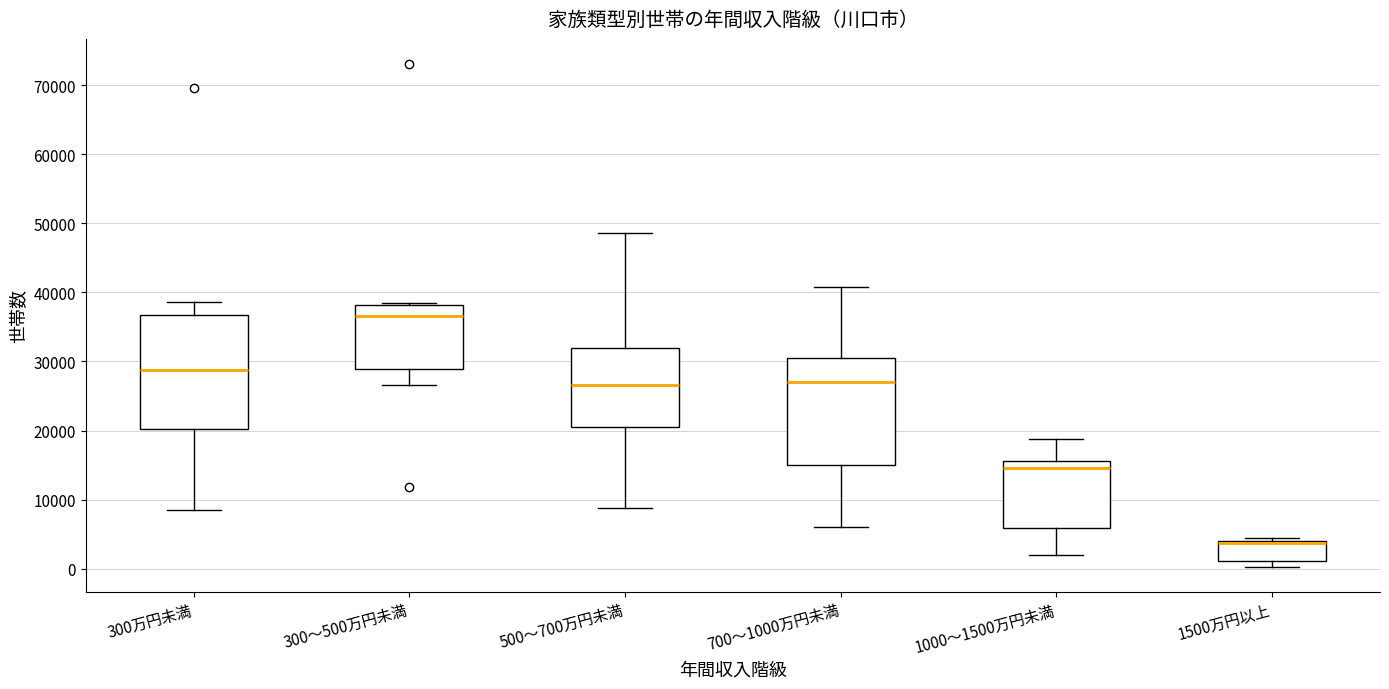

Reading left to right, transcribe this box plot: for each box, give where its median line is, the range the box spans, and where its two whiskers end, as read against the y-axis. The values are not printed on the chart, so give them approximately, as read against the axis.

300万円未満: median 29000, box 20000 to 37000, whiskers 8000 to 39000
300～500万円未満: median 37000, box 29000 to 38000, whiskers 27000 to 38000
500～700万円未満: median 27000, box 21000 to 32000, whiskers 9000 to 49000
700～1000万円未満: median 27000, box 15000 to 30000, whiskers 6000 to 41000
1000～1500万円未満: median 15000, box 6000 to 16000, whiskers 2000 to 19000
1500万円以上: median 4000 (just below the box's upper edge), box 1000 to 4000, whiskers 0 to 4000 (just above the box's upper edge)